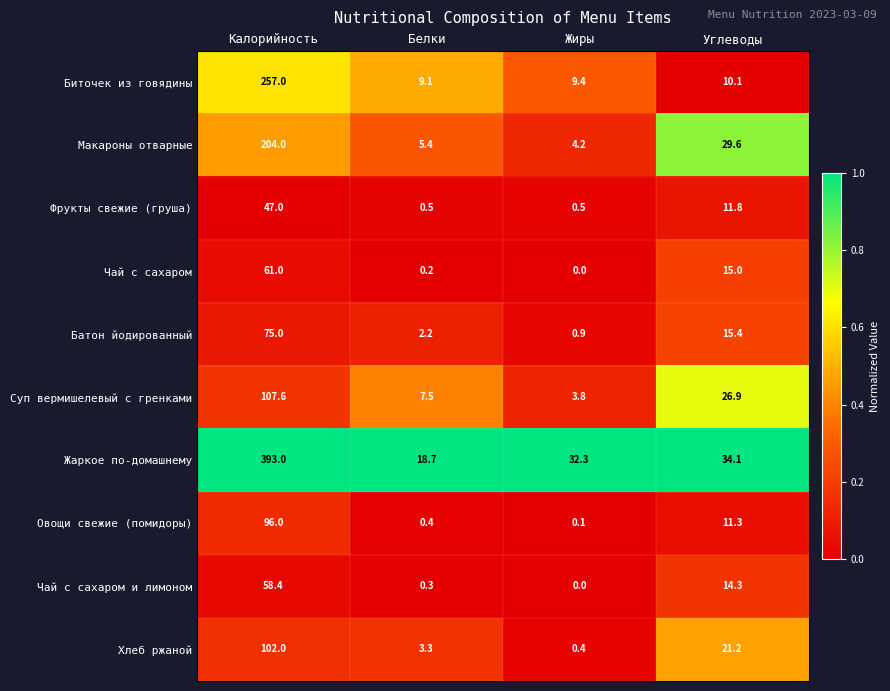

What is the lowest value of the Батон йодированный series?

0.9